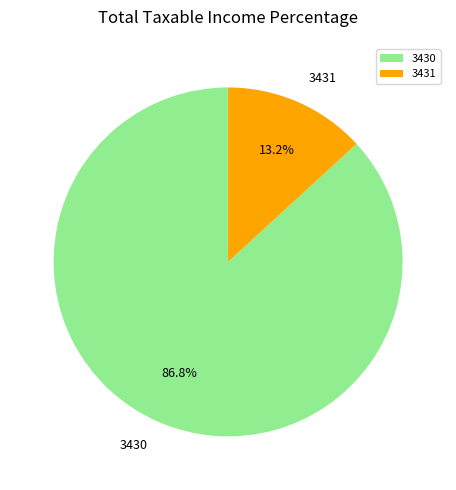

Rank the categories by value from highest to lowest.

3430, 3431